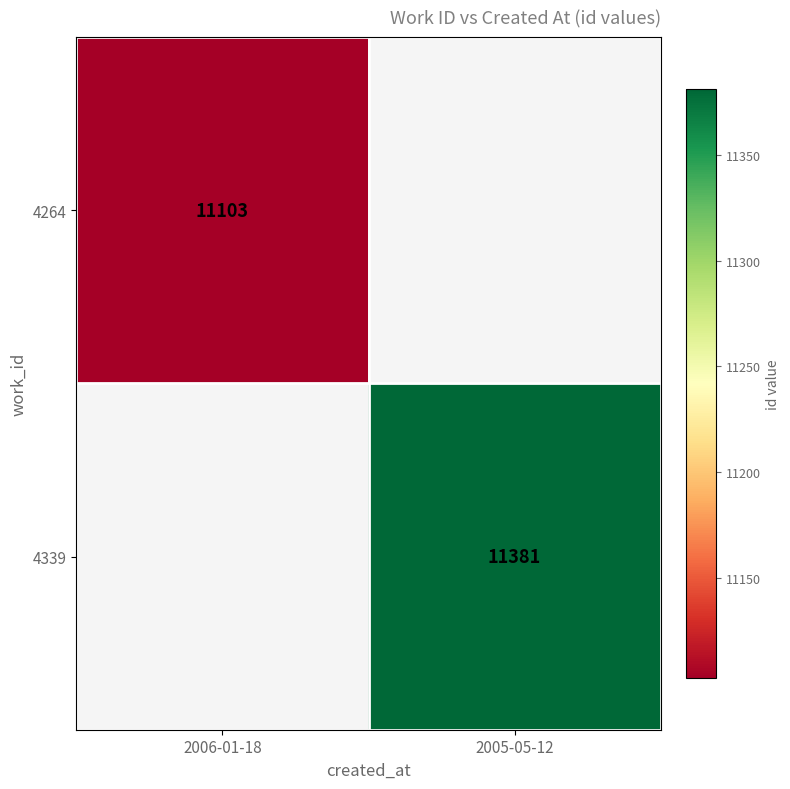

What is the smallest value displayed?

11103.0